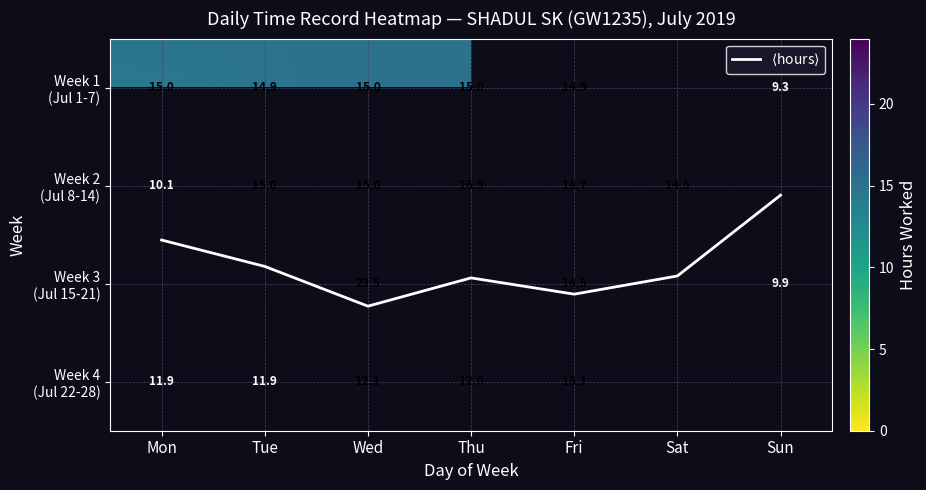

What is the maximum value for Week 2 (Jul 8-14)?

16.9